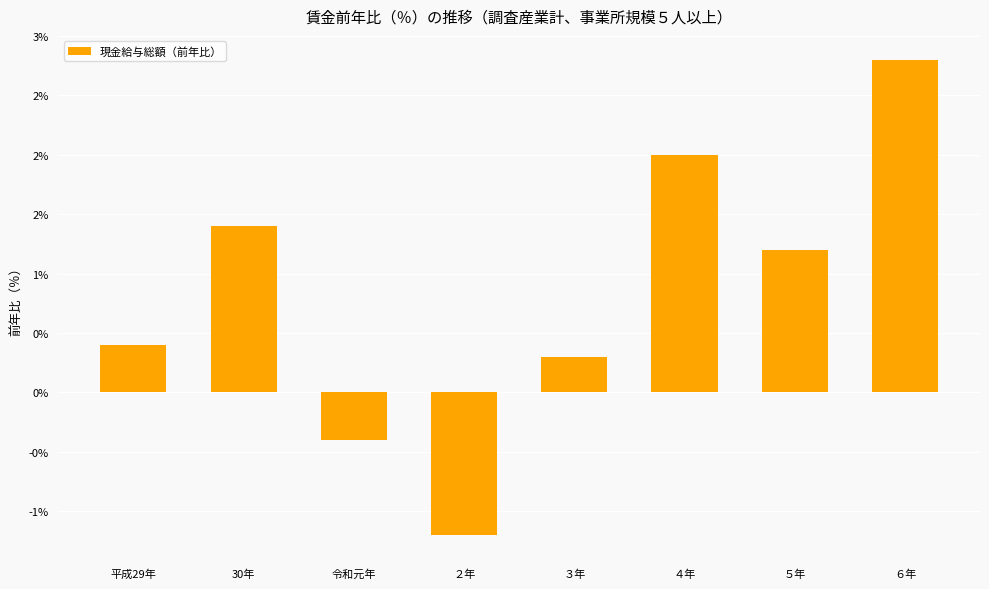

List the labels in order of value, smallest first.

２年, 令和元年, ３年, 平成29年, ５年, 30年, ４年, ６年